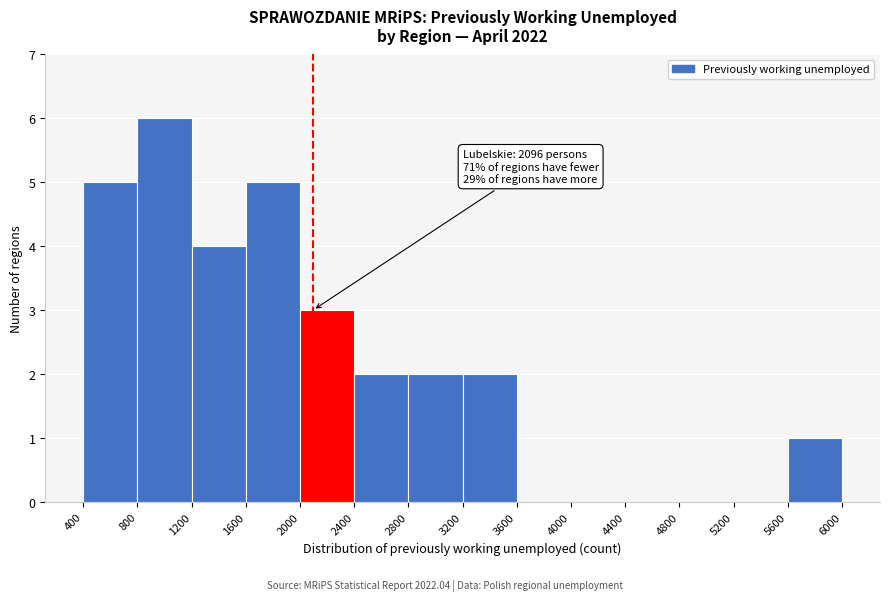

Over which range of the x-axis is the bar tallest?

800 to 1200